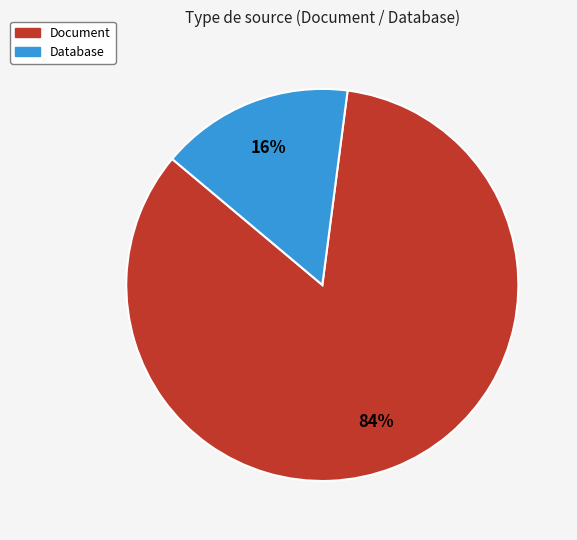

What is the ratio of the value at Database to the value at Document?

0.2